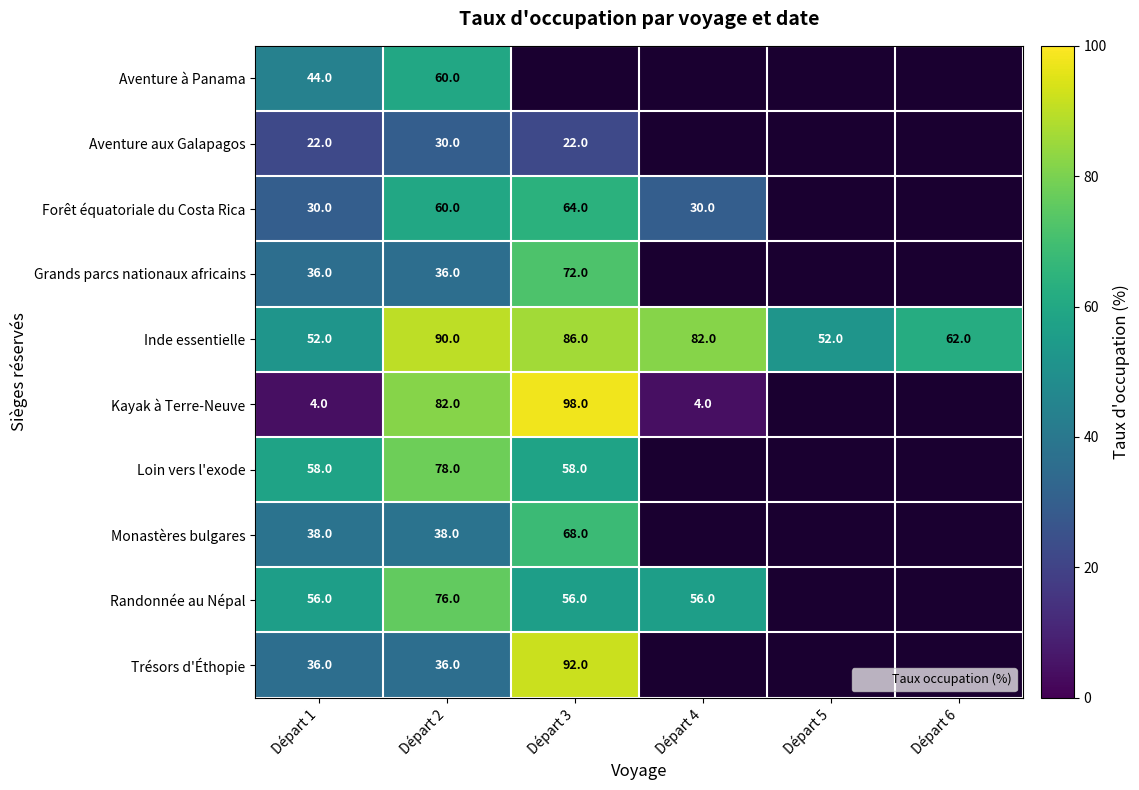

Which label corresponds to the smallest value in the chart?

Départ 1